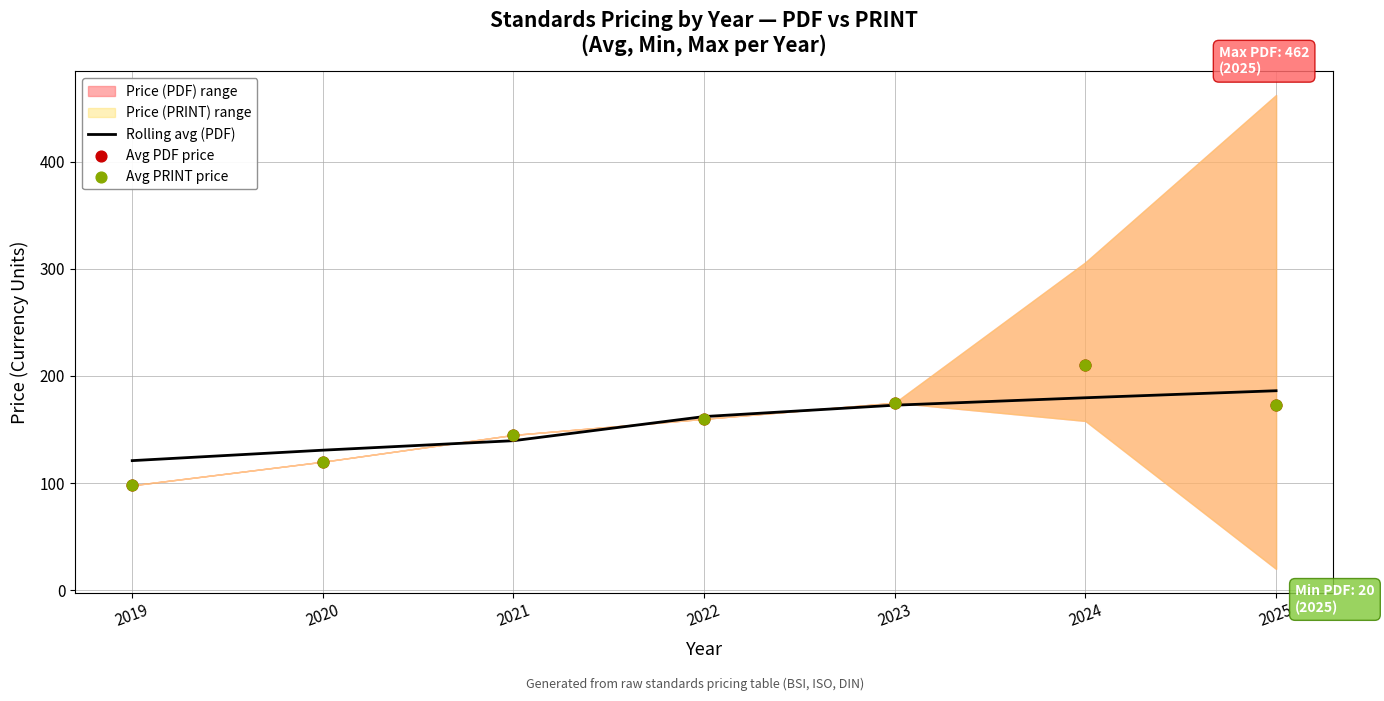

Which series has the largest total across all categories?

Rolling avg (PDF)